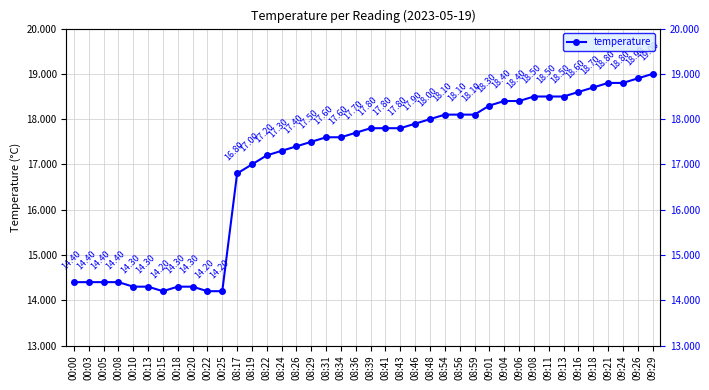

Where is the data nearest to the value 16?

08:17